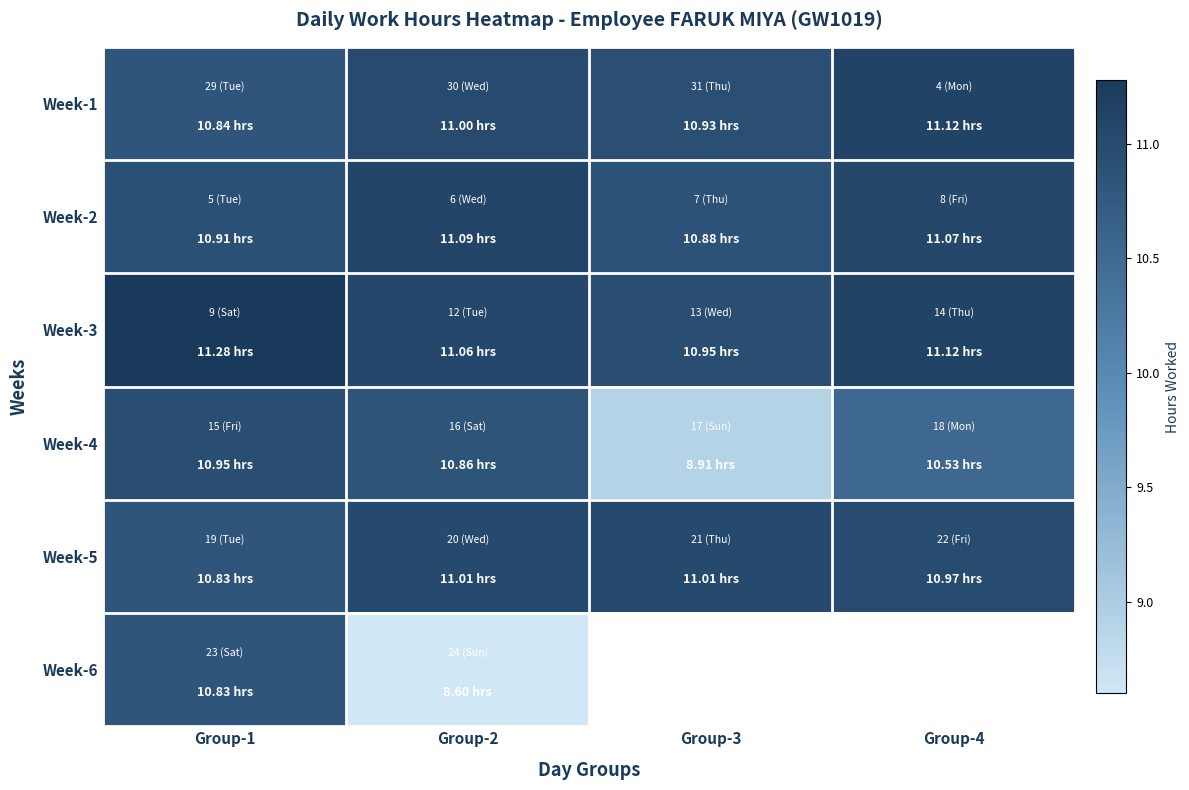

How many values in the Week-4 series are below 10?

1